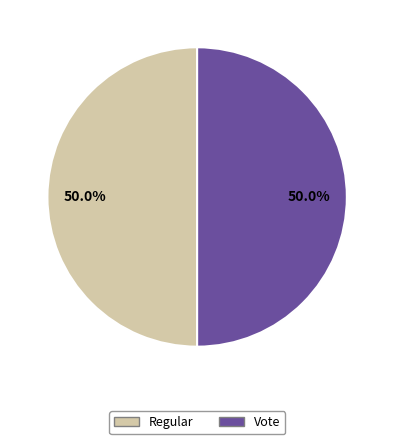

The Vote slice represents 36% of the pie. True or false?

False